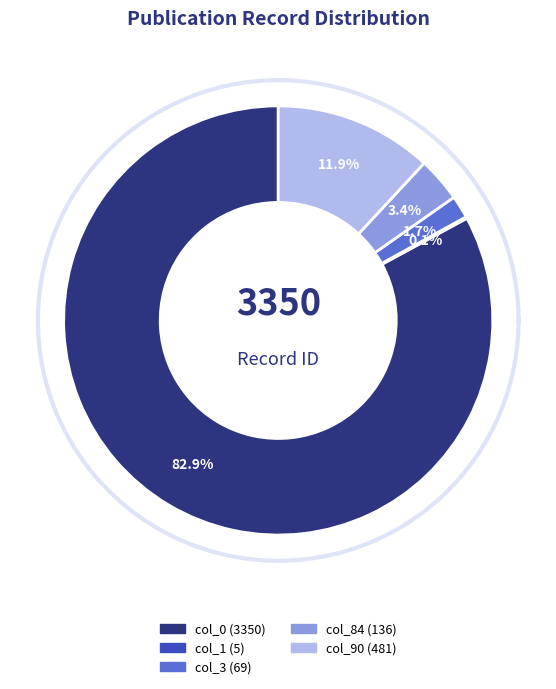

Is the sum of col_84 (136) and col_3 (69) greater than half?

No